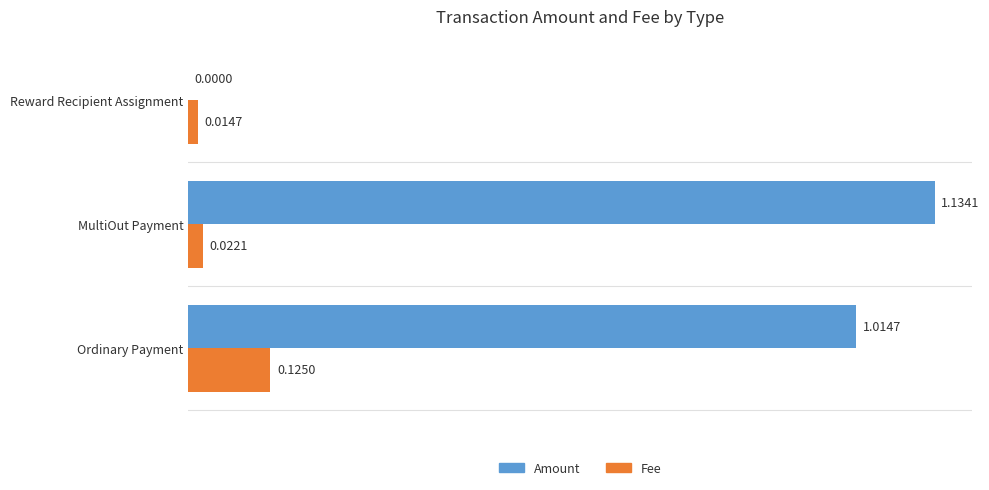

Which series changed the most between Ordinary Payment and MultiOut Payment?

Amount